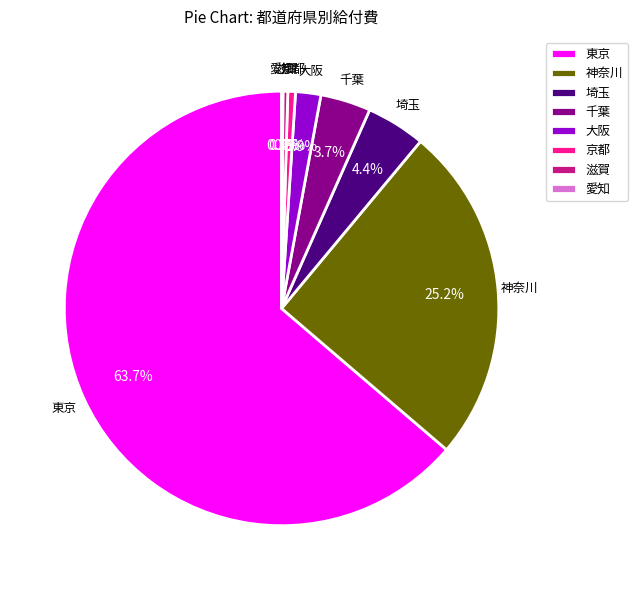

True or false: 滋賀 accounts for 6% of the total.

False